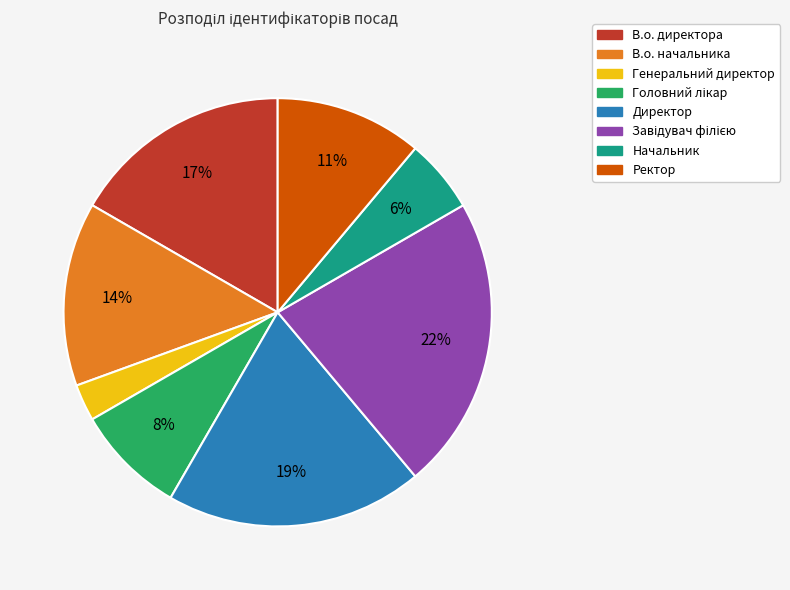

To the nearest percent, what percentage of the pie is Начальник?

6%